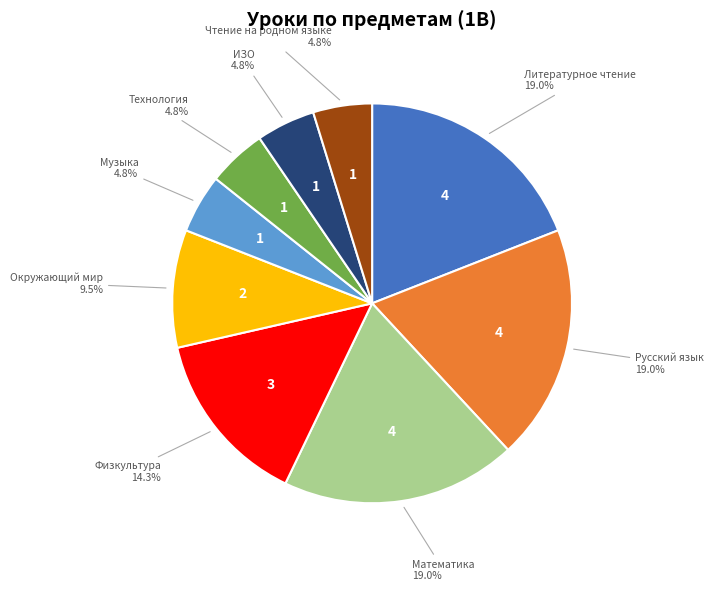

Is there any slice that represents more than half of the pie?

No